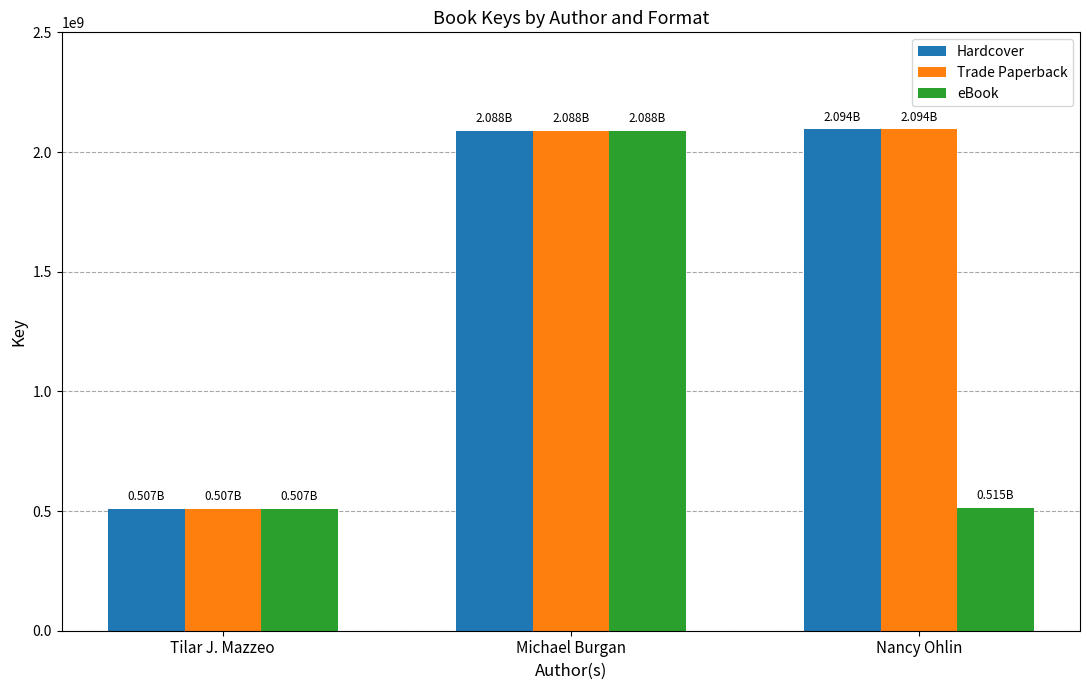

What is the sum of all Trade Paperback values?

4689918867